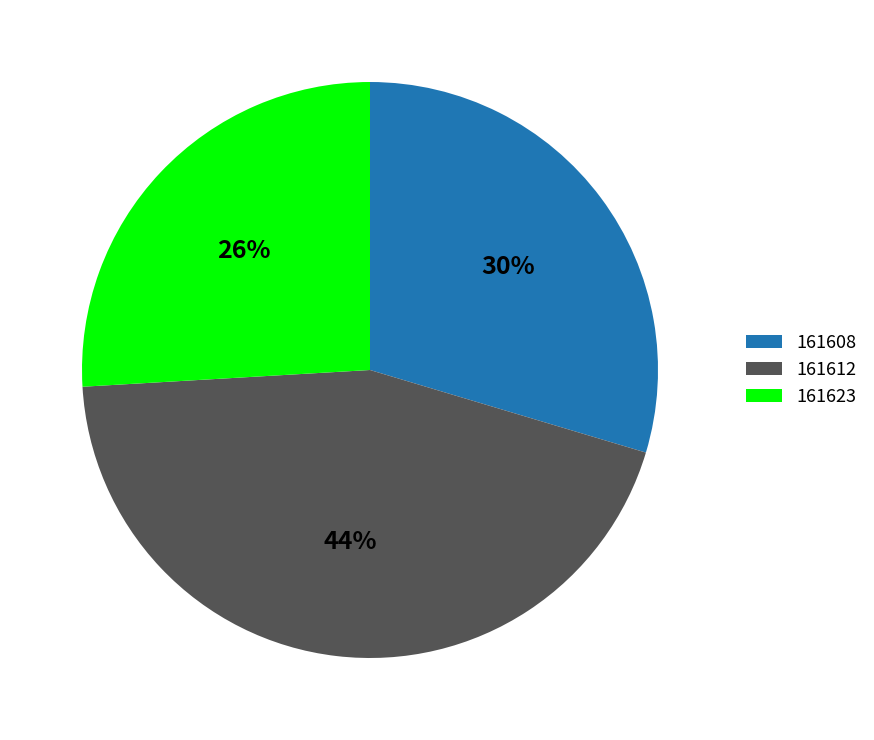

Count the number of slices in the pie.

3